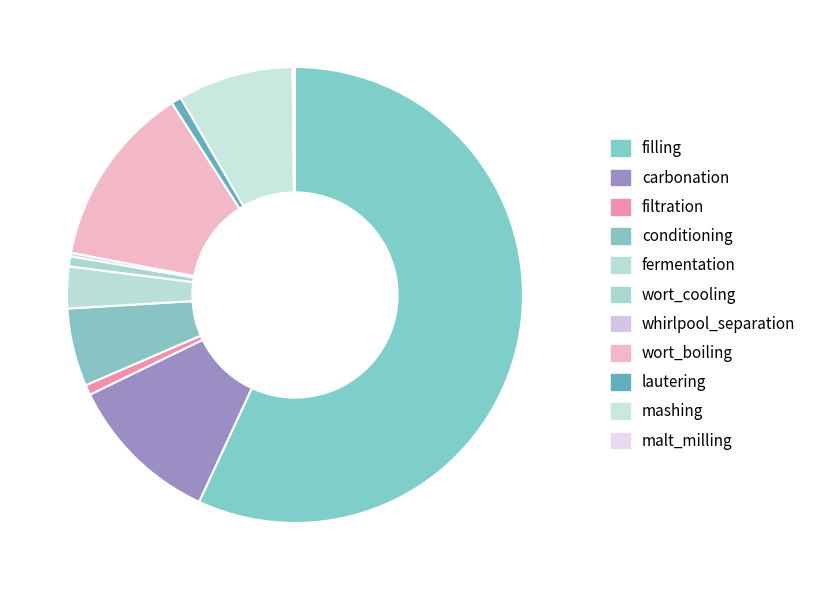

Which slice is the largest?

filling